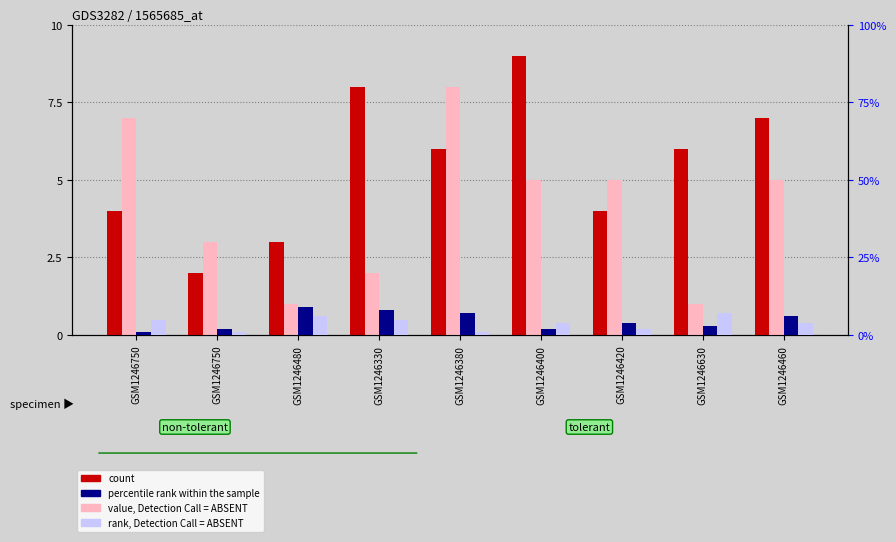

What is the total value across all series at GSM1246380?

22